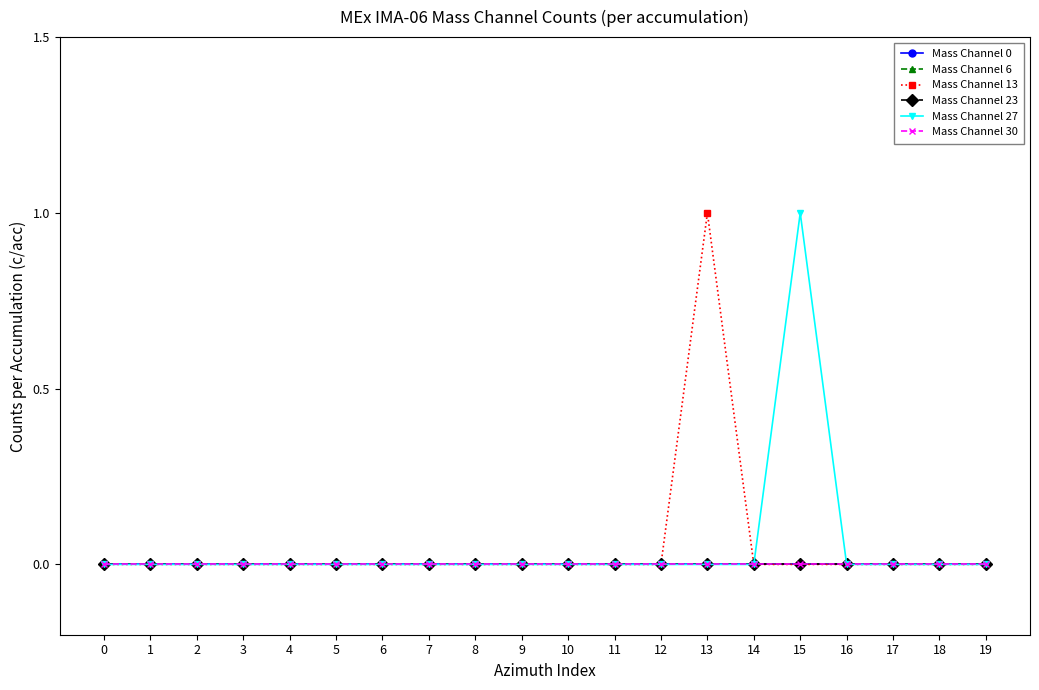

Is this an area chart (filled region under the line)?

No